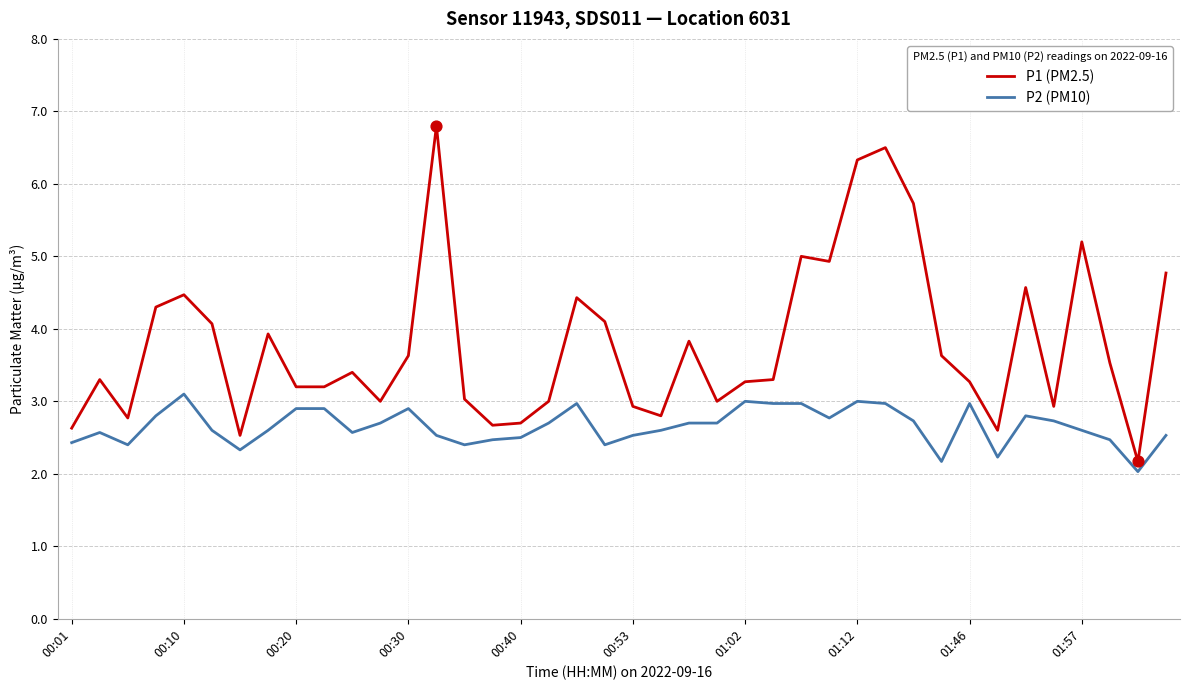

Which series has the largest range (max minus min)?

P1 (PM2.5)